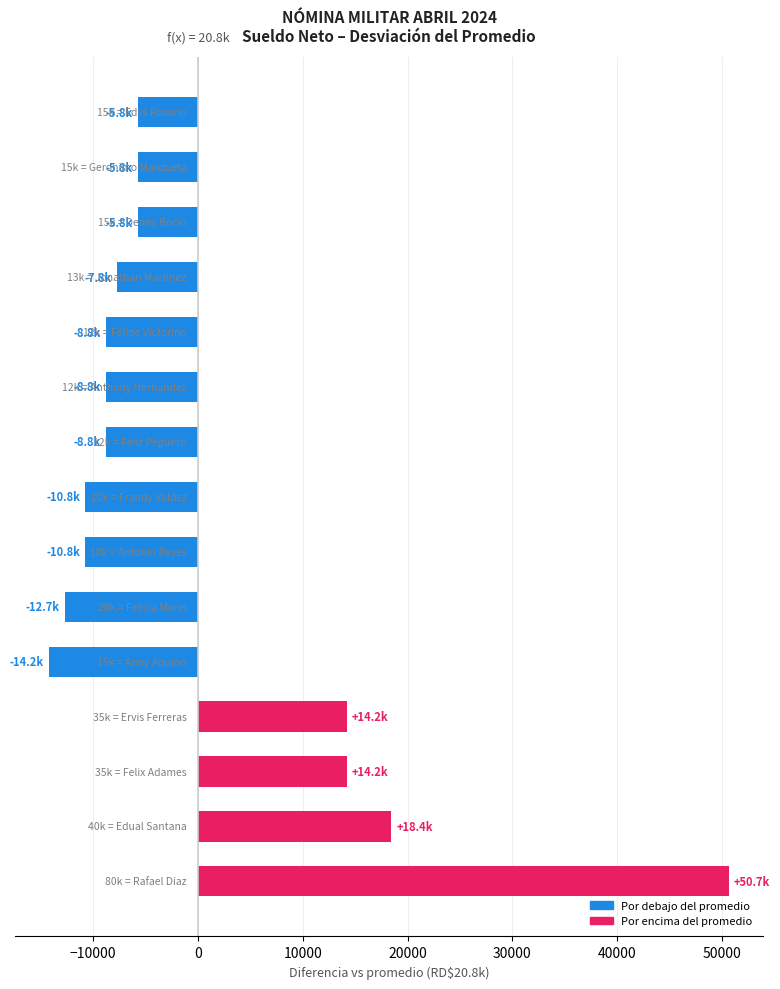

What is the difference between the maximum and minimum values?

64851.2